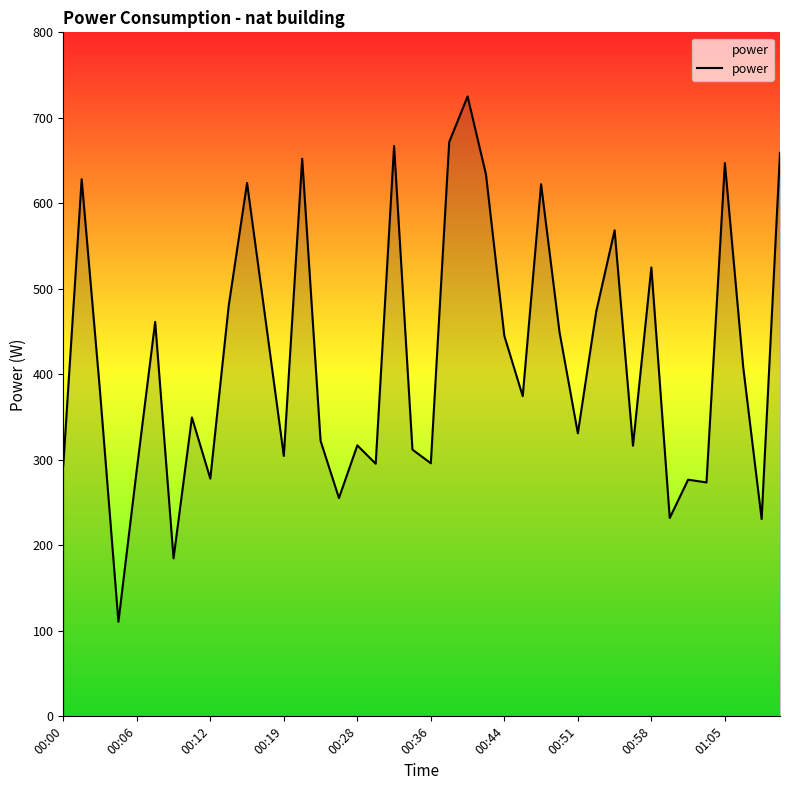

Count the number of categories in the chart.

40